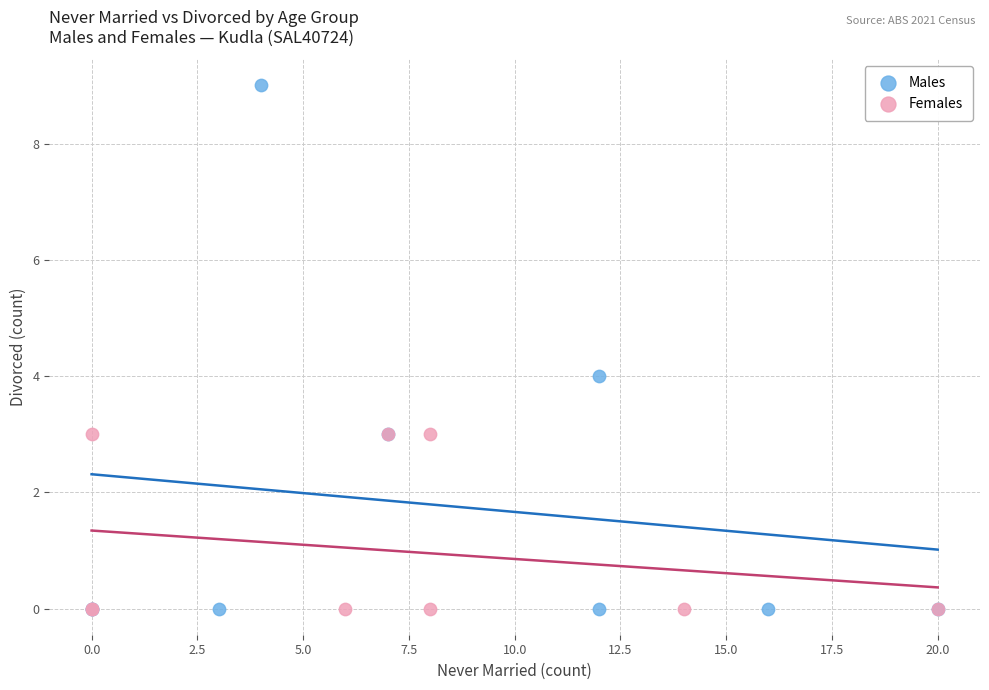

Which series reaches the maximum Y coordinate?

Males